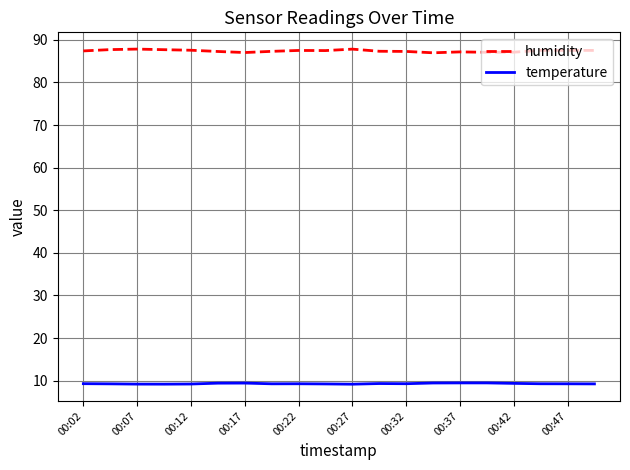

Rank the series by their average value, from highest to lowest.

humidity, temperature